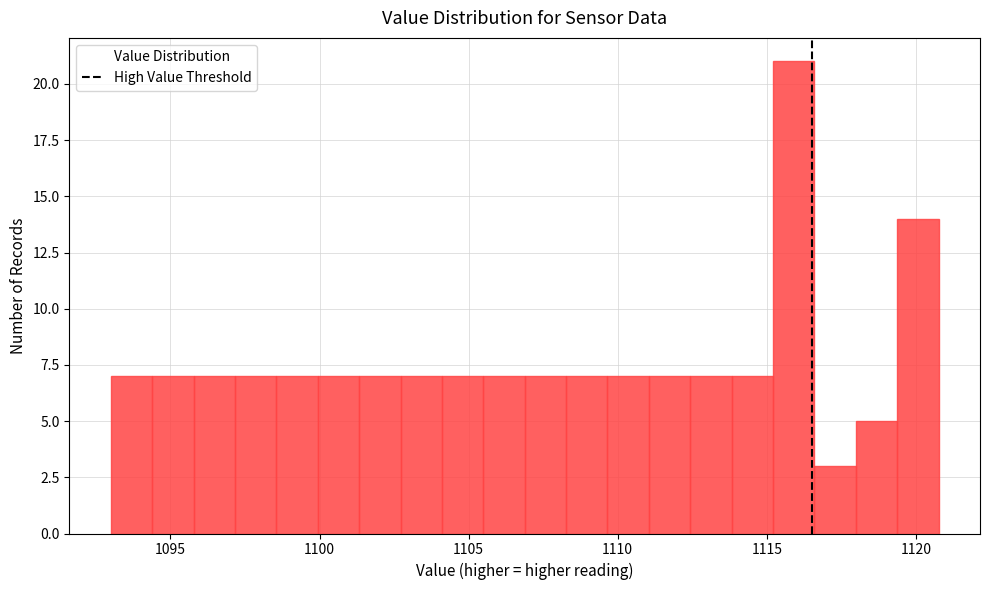

Around what value on the x-axis is the tallest bar? Give the approximate position of its centre, as read against the axis.

1116.0